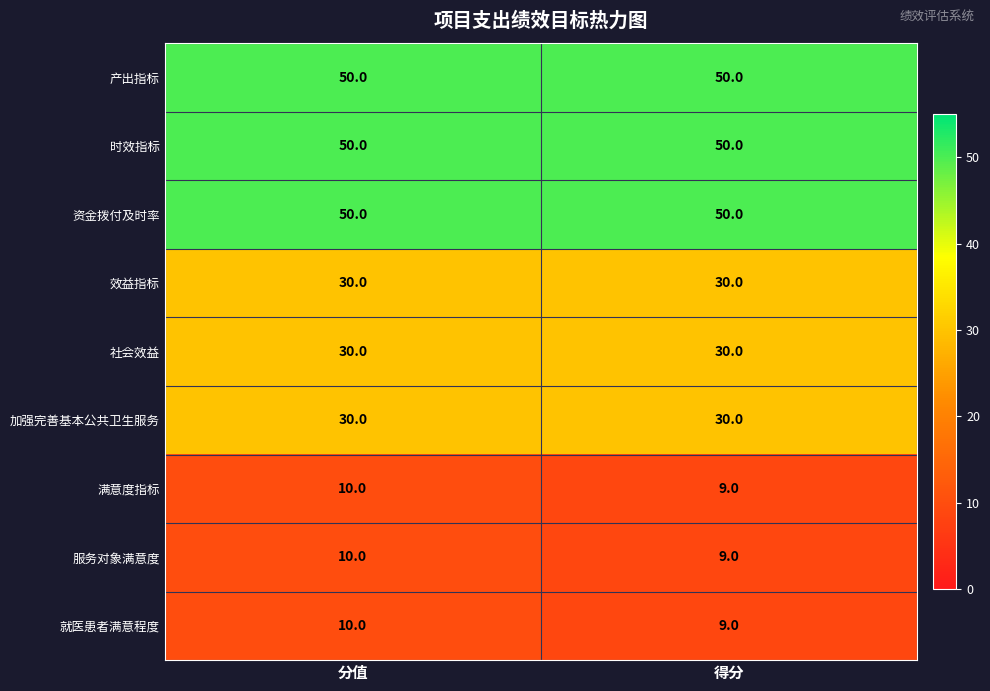

Rank the categories by 就医患者满意程度 value from lowest to highest.

得分, 分值